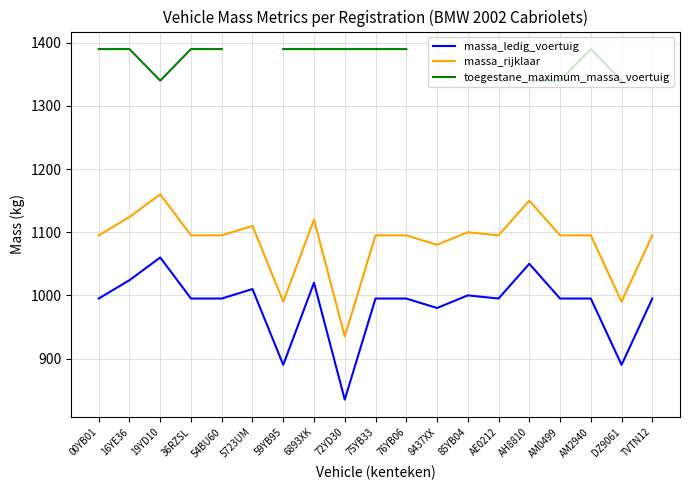

What is the highest value of the massa_rijklaar series?

1160